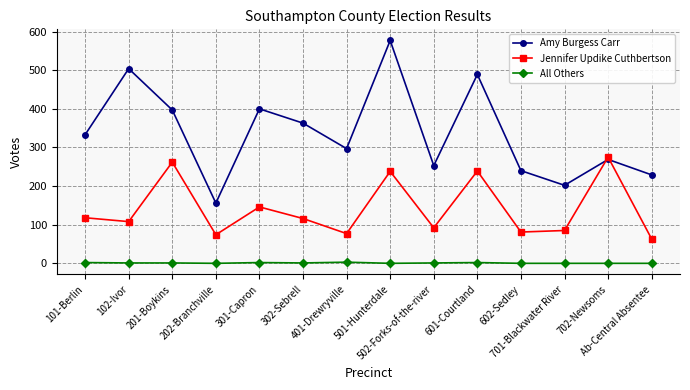

Which series has the widest spread of values?

Amy Burgess Carr